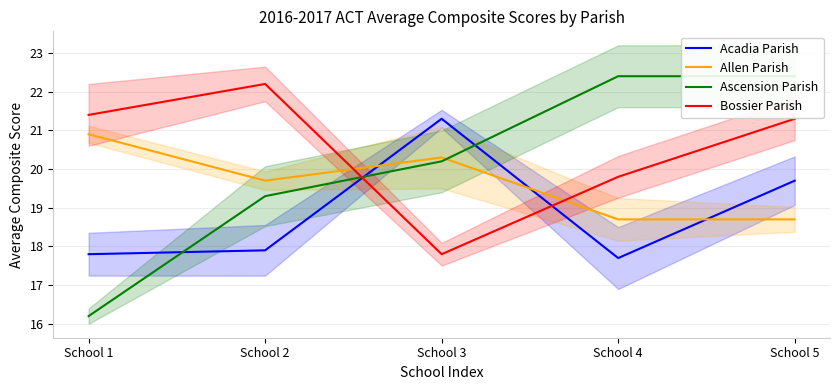

What is the value of the Bossier Parish point at the 5th from the left?

21.3